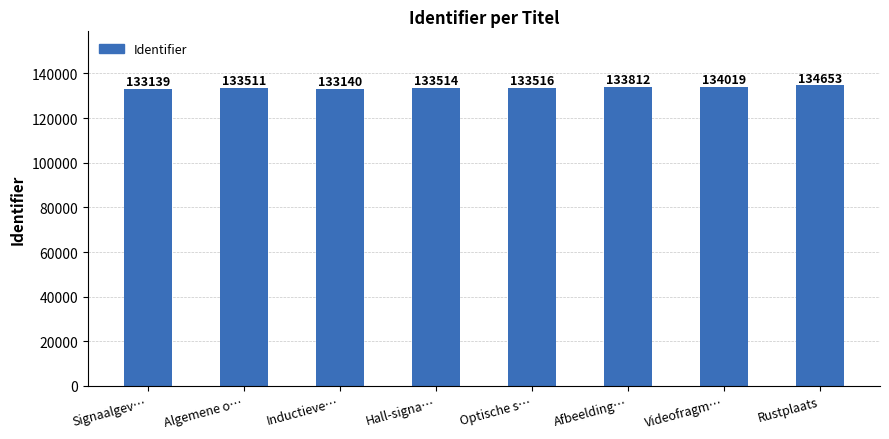

Which has a higher value, Optische s… or Signaalgev…?

Optische s…